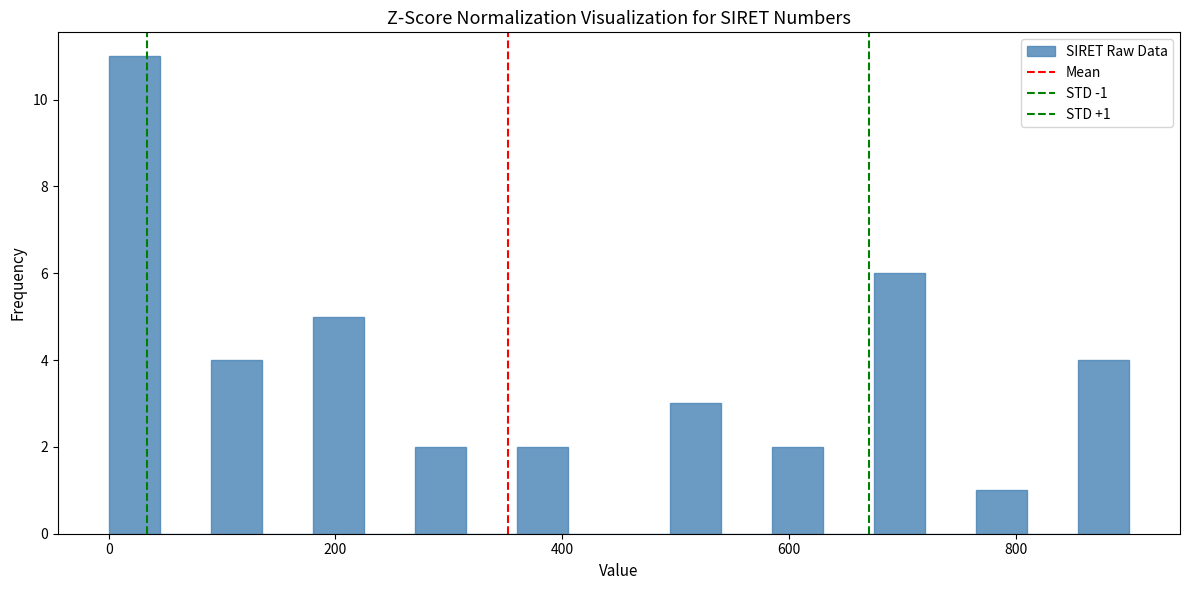

Around what value on the x-axis is the tallest bar? Give the approximate position of its centre, as read against the axis.

20